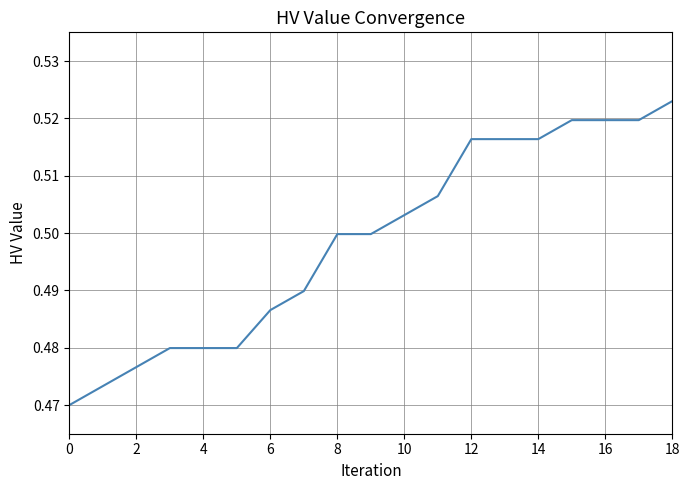

Is this an area chart (filled region under the line)?

No